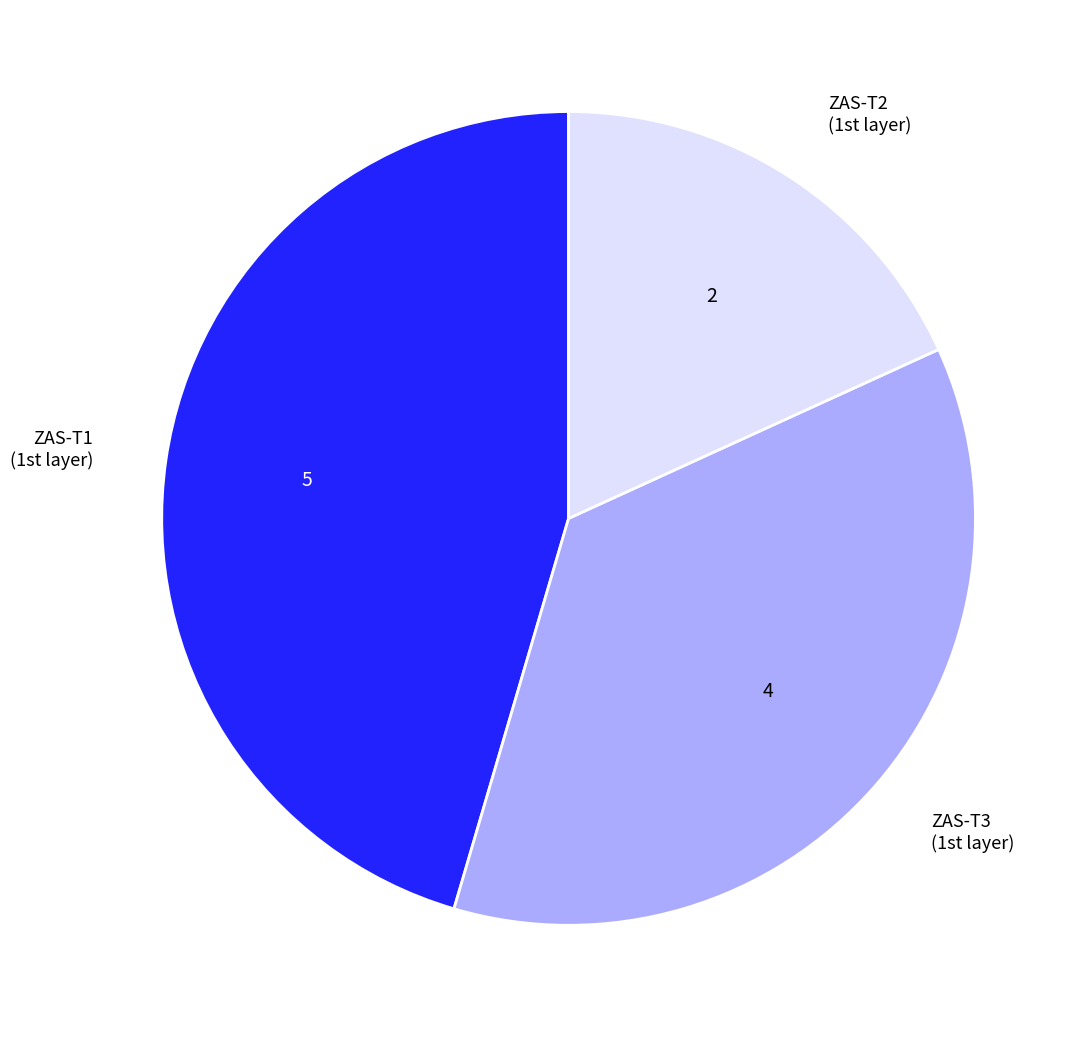

How many slices are in this pie chart?

3